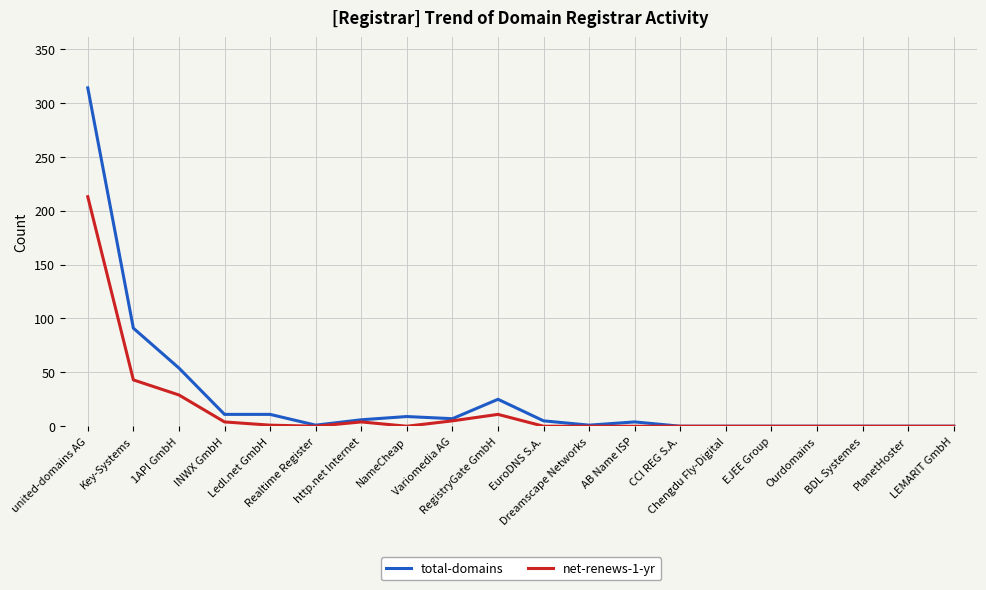

Which series has the largest range (max minus min)?

total-domains